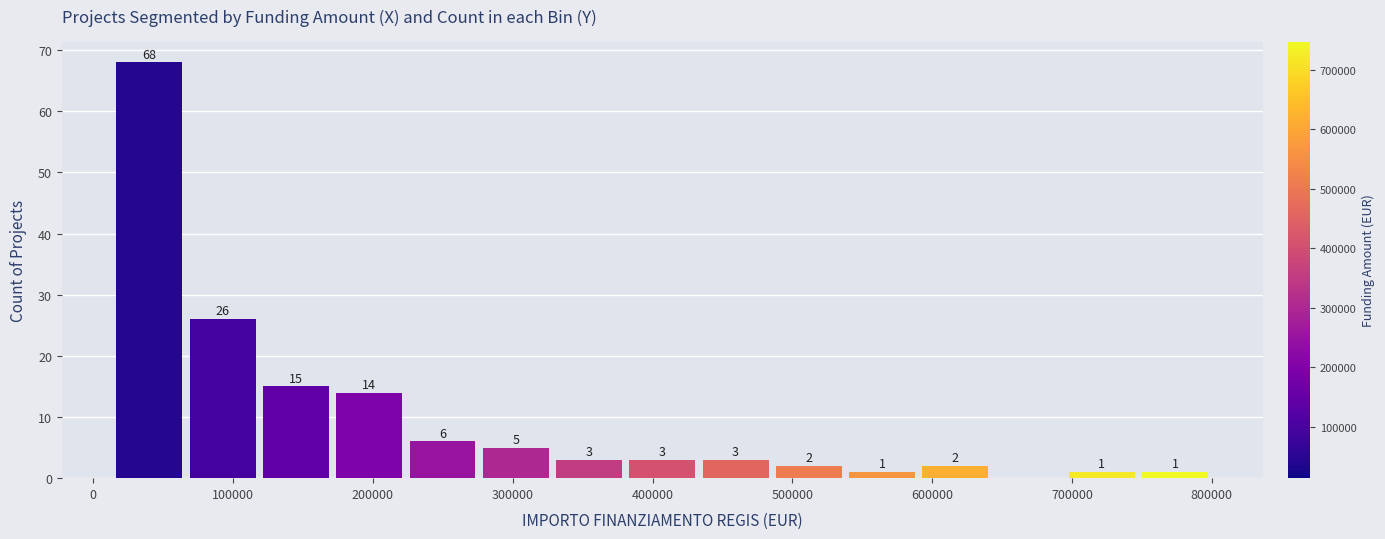

Which range on the x-axis has the tallest bar?

10000 to 70000